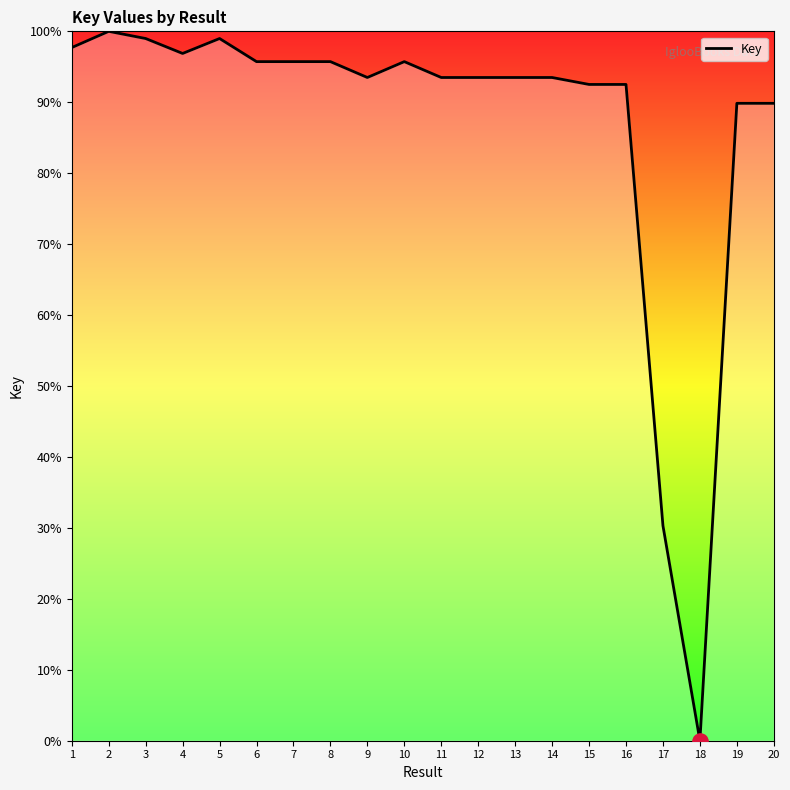

Approximately how many times larger is the value at 2 compared to 12?

1.1